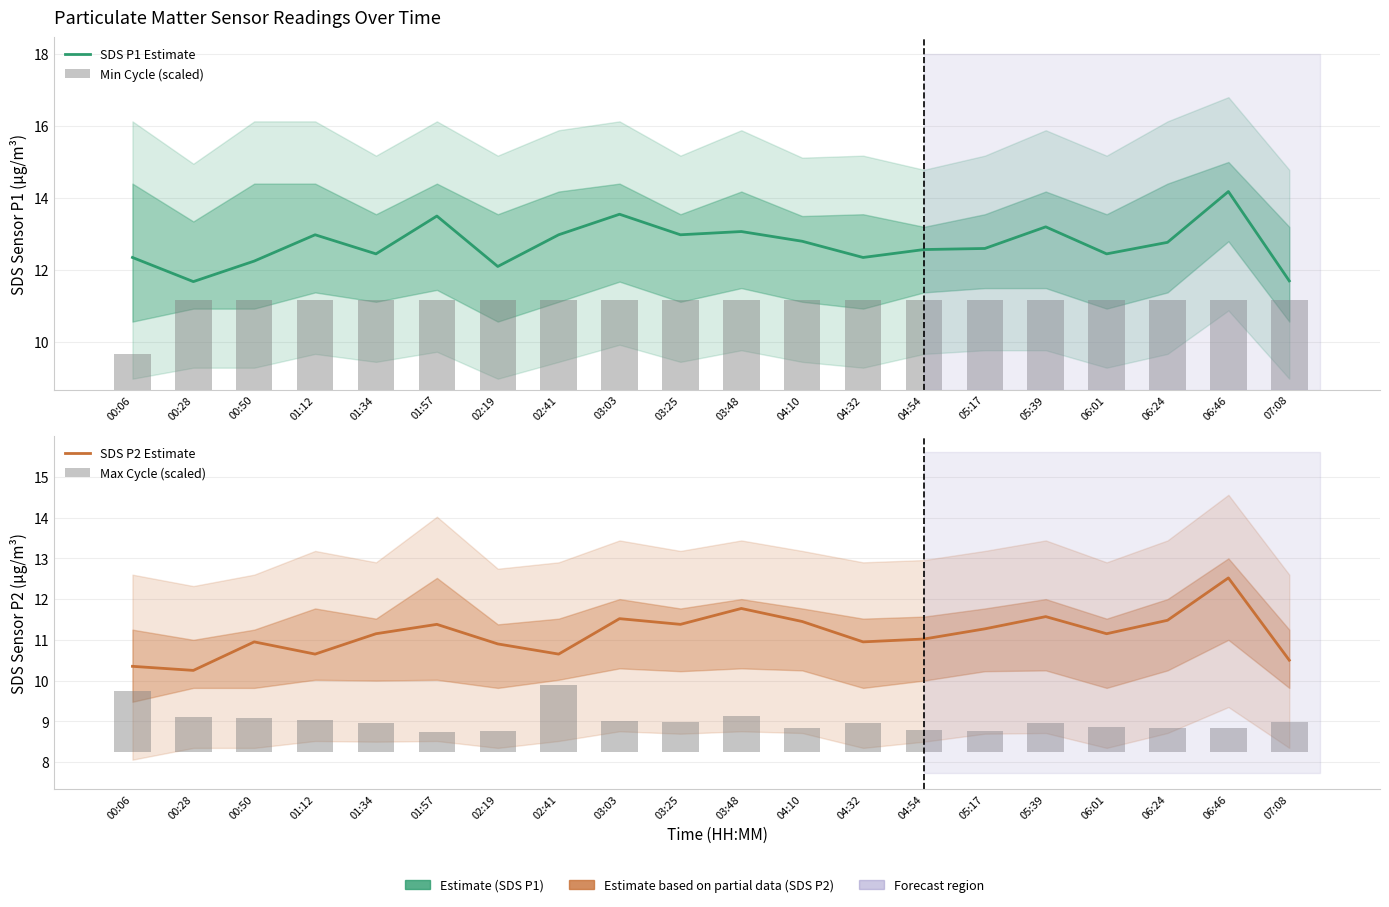

What is the difference between the highest and lowest values at 01:57?

13.0